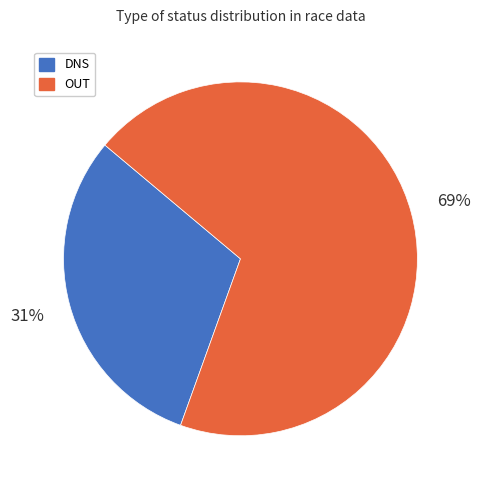

Rank the categories by value from lowest to highest.

DNS, OUT